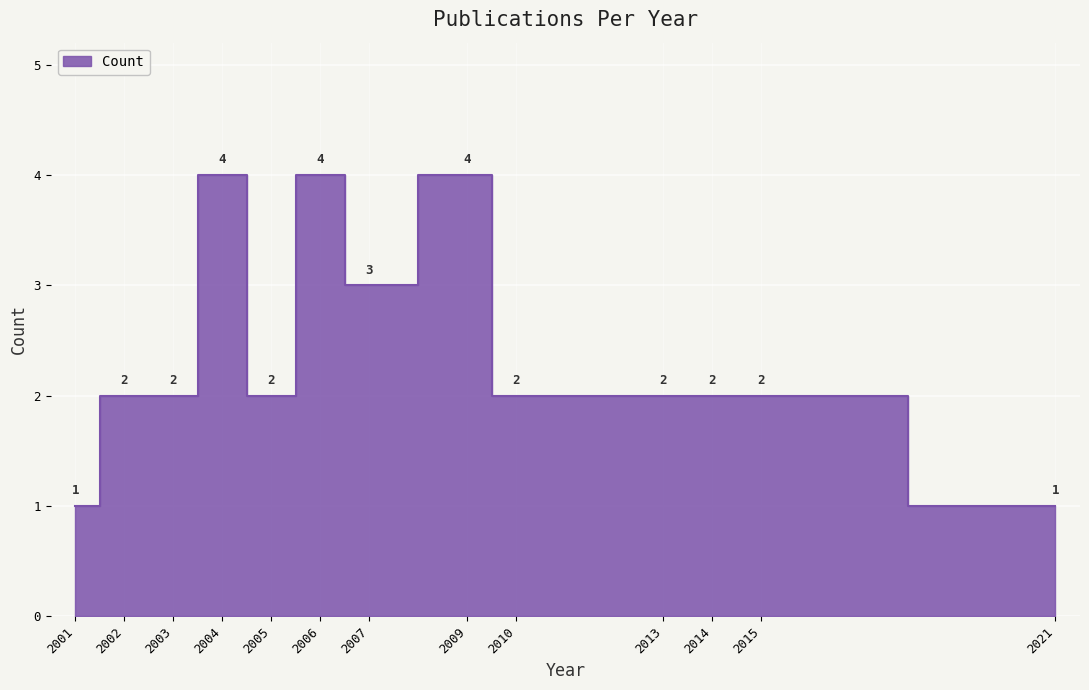

How many values are between 2 and 3?

8